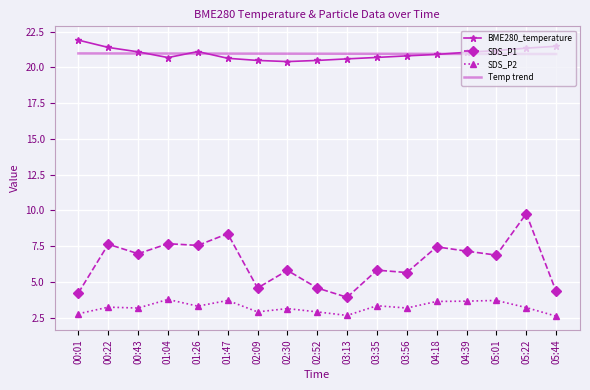

Is the value of BME280_temperature at 05:22 greater than the value of SDS_P2 at 00:22?

Yes